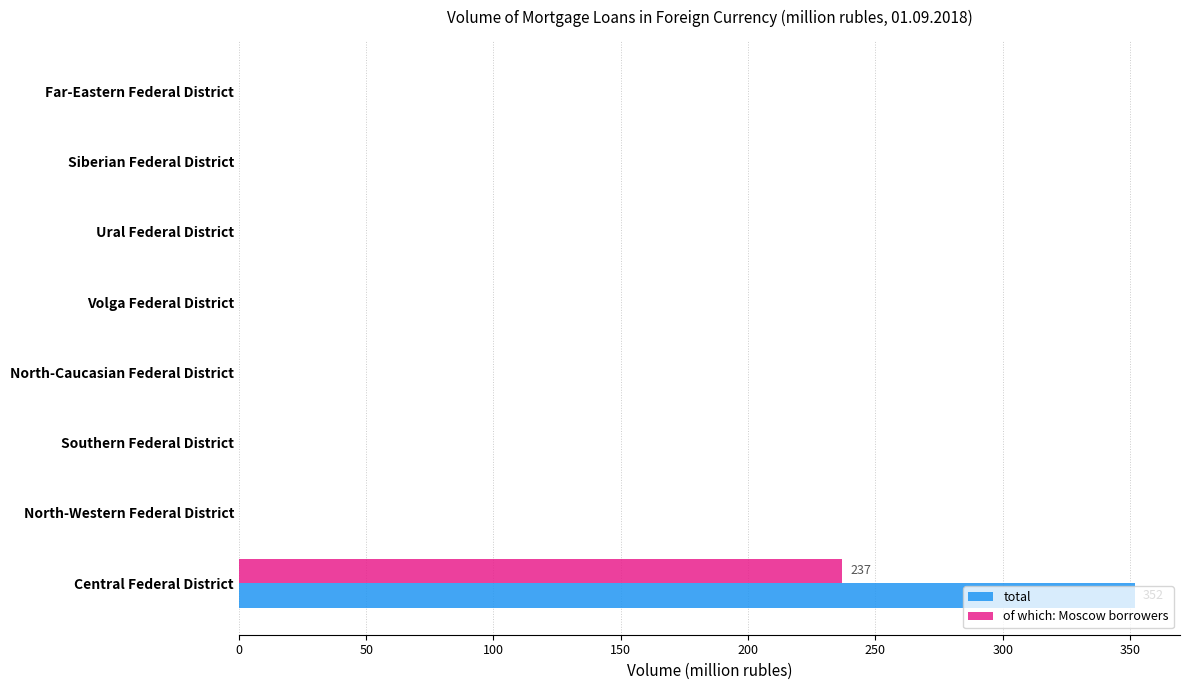

How many data points in total are above 0?

1